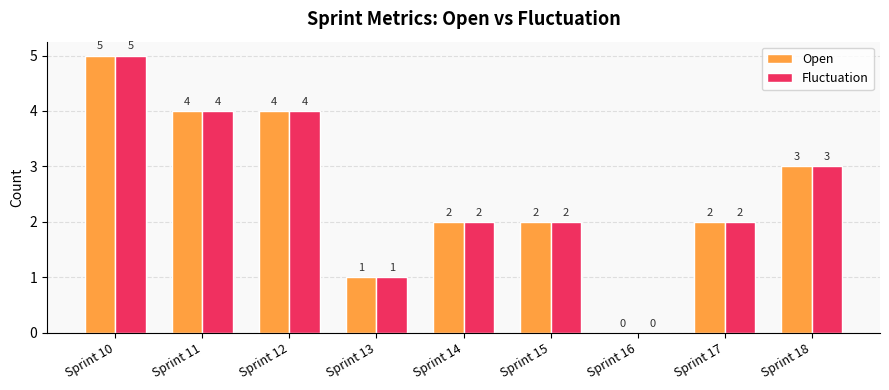

What are all the series names shown in the legend?

Open, Fluctuation